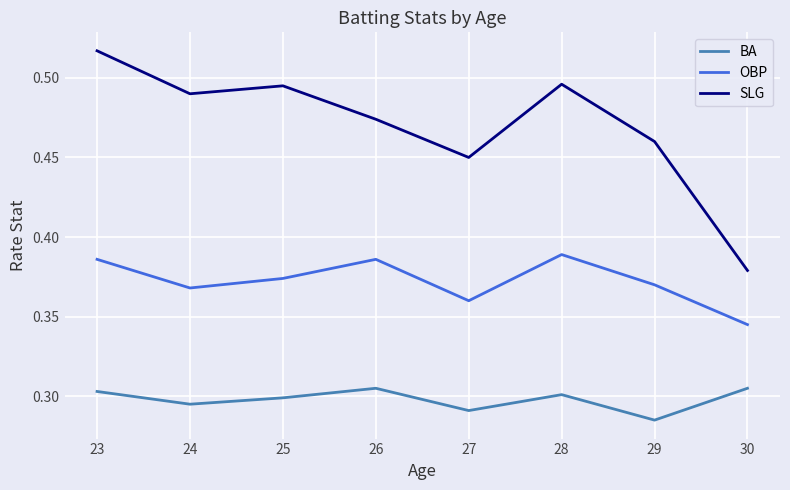

Is it true that BA equals 0.3 at 28?

True